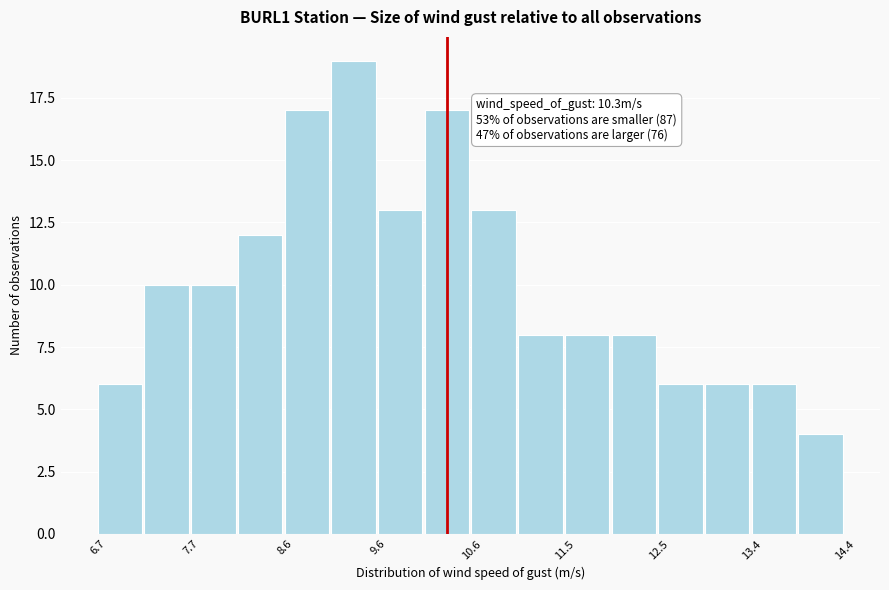

Which range on the x-axis has the tallest bar?

9.1 to 9.6